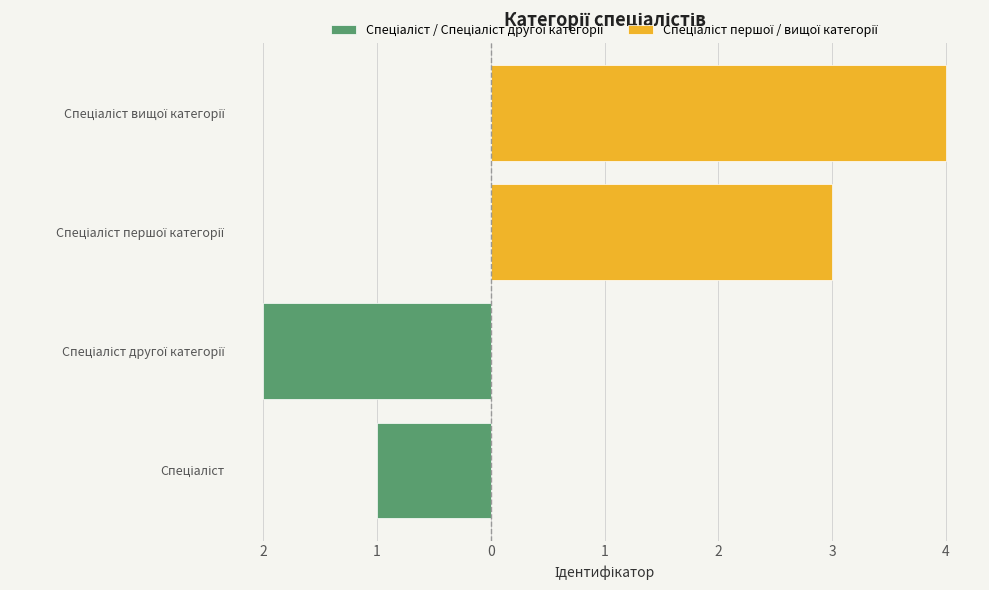

What is the value of the Спеціаліст / Спеціаліст другої категорії bar at the 2nd from the left?

-2